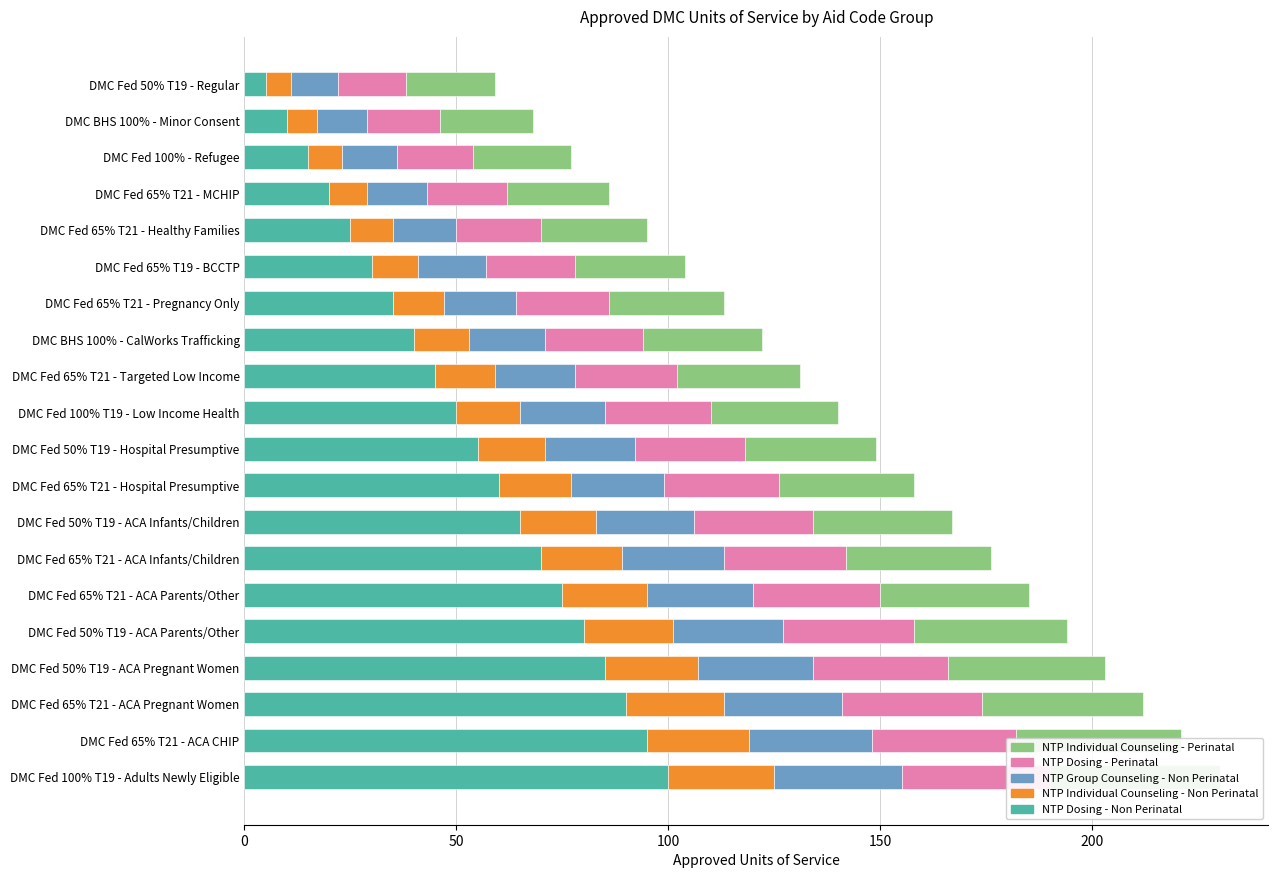

What position from the left is DMC Fed 50% T19 - ACA Parents/Other?

16